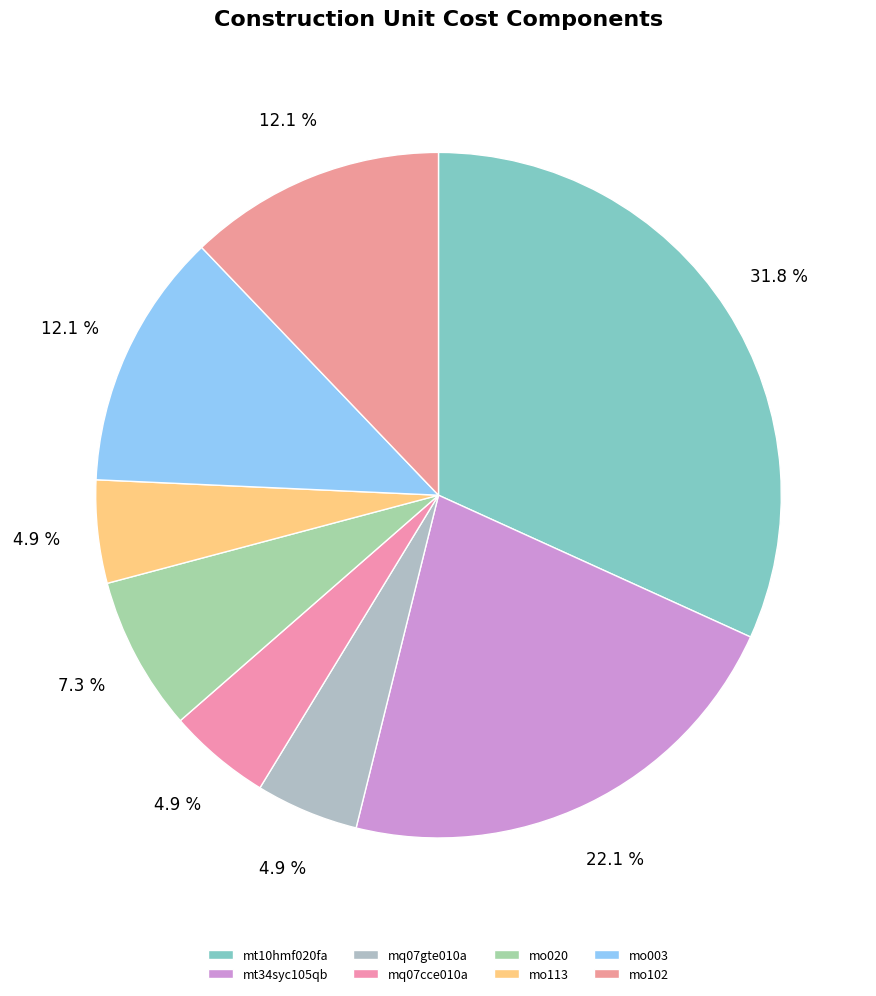

Rank the categories by value from lowest to highest.

mq07gte010a, mq07cce010a, mo113, mo020, mo003, mo102, mt34syc105qb, mt10hmf020fa